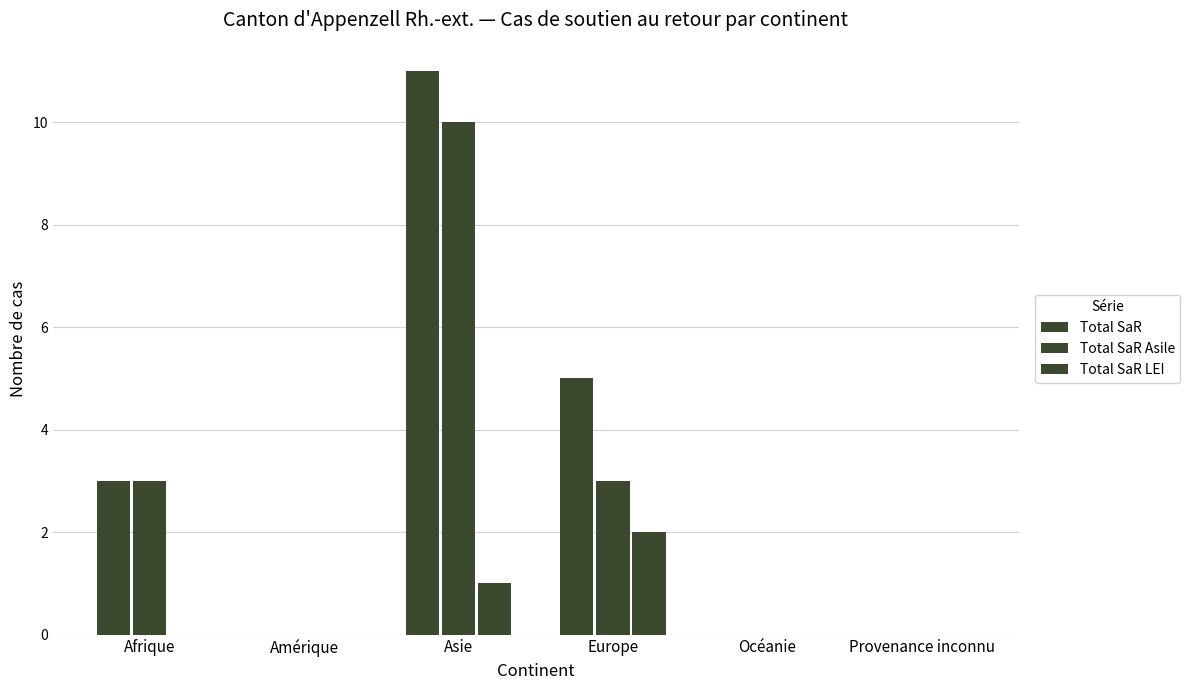

Rank the series by their average value, from lowest to highest.

Total SaR LEI, Total SaR Asile, Total SaR